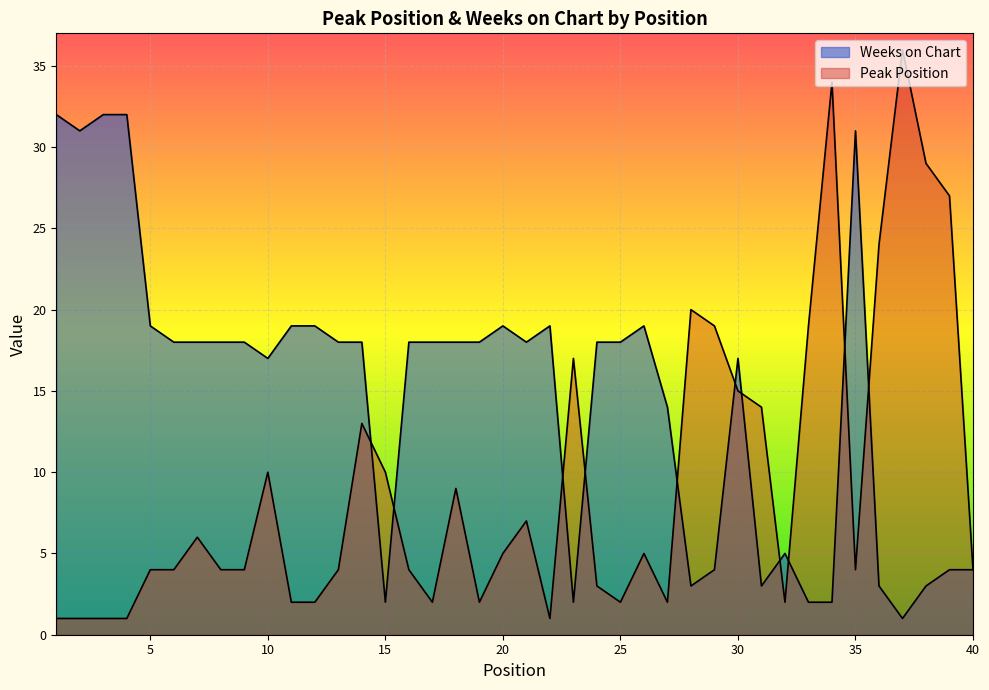

Reading right to left, what are all the values shown in this chart?

Peak Position: 40=4	39=27	38=29	37=36	36=24	35=4	34=34	33=19	32=2	31=14	30=15	29=19	28=20	27=2	26=5	25=2	24=3	23=17	22=1	21=7	20=5	19=2	18=9	17=2	16=4	15=10	14=13	13=4	12=2	11=2	10=10	9=4	8=4	7=6	6=4	5=4	4=1	3=1	2=1	1=1
Weeks on Chart: 40=4	39=4	38=3	37=1	36=3	35=31	34=2	33=2	32=5	31=3	30=17	29=4	28=3	27=14	26=19	25=18	24=18	23=2	22=19	21=18	20=19	19=18	18=18	17=18	16=18	15=2	14=18	13=18	12=19	11=19	10=17	9=18	8=18	7=18	6=18	5=19	4=32	3=32	2=31	1=32